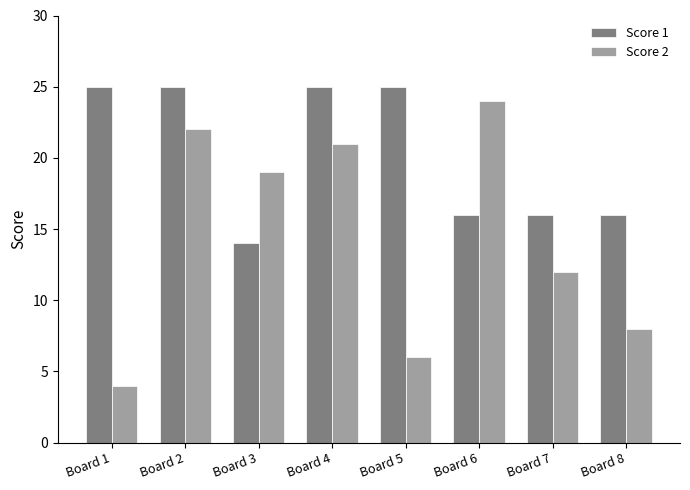

The Score 1 series shows 14 at Board 3. True or false?

True